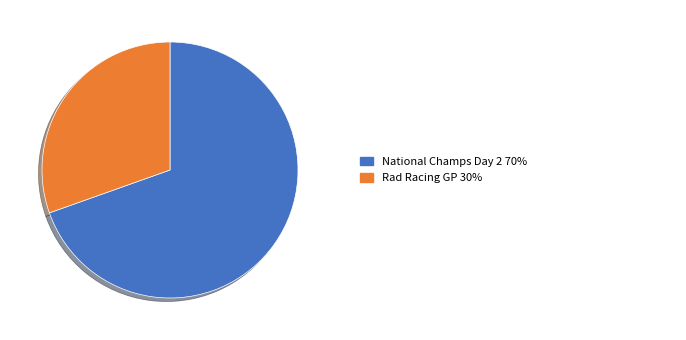

Is there a majority slice in this chart?

Yes